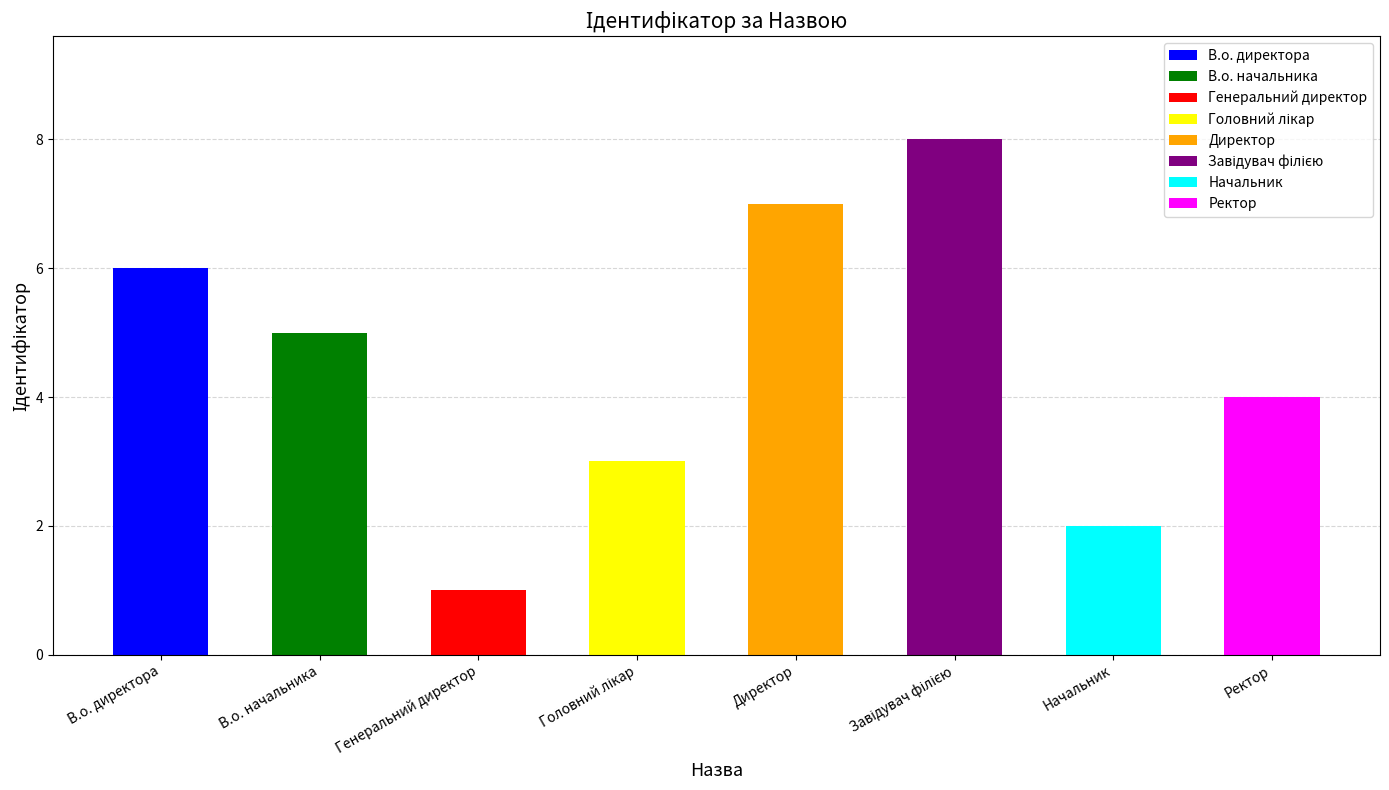

How many bars are there in total?

8